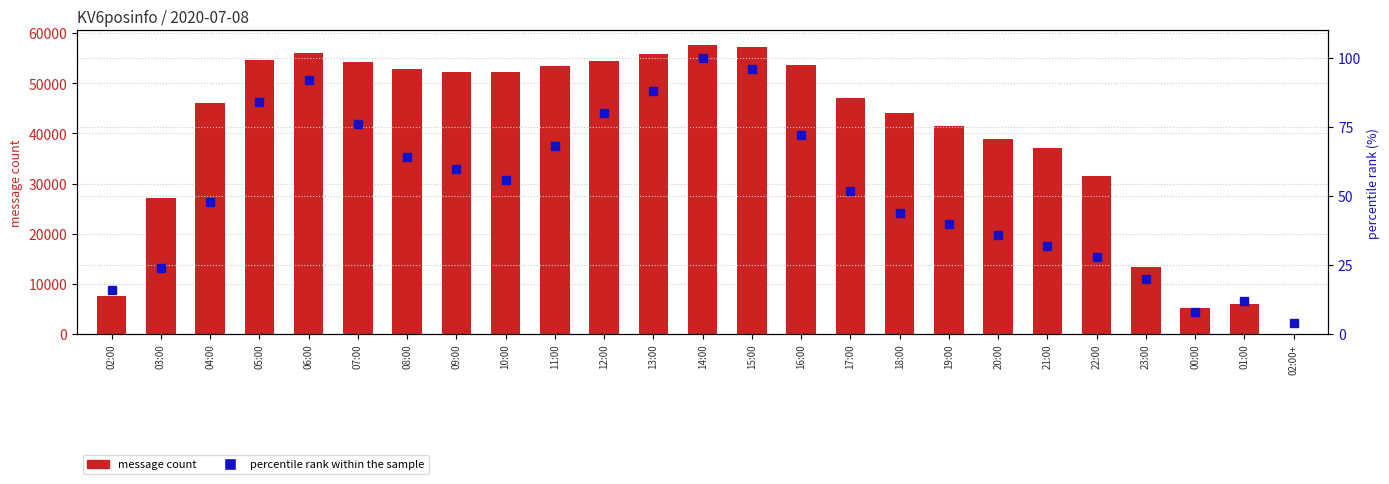

What is the sum of the percentile rank within the sample values at 04:00 and 01:00?

60